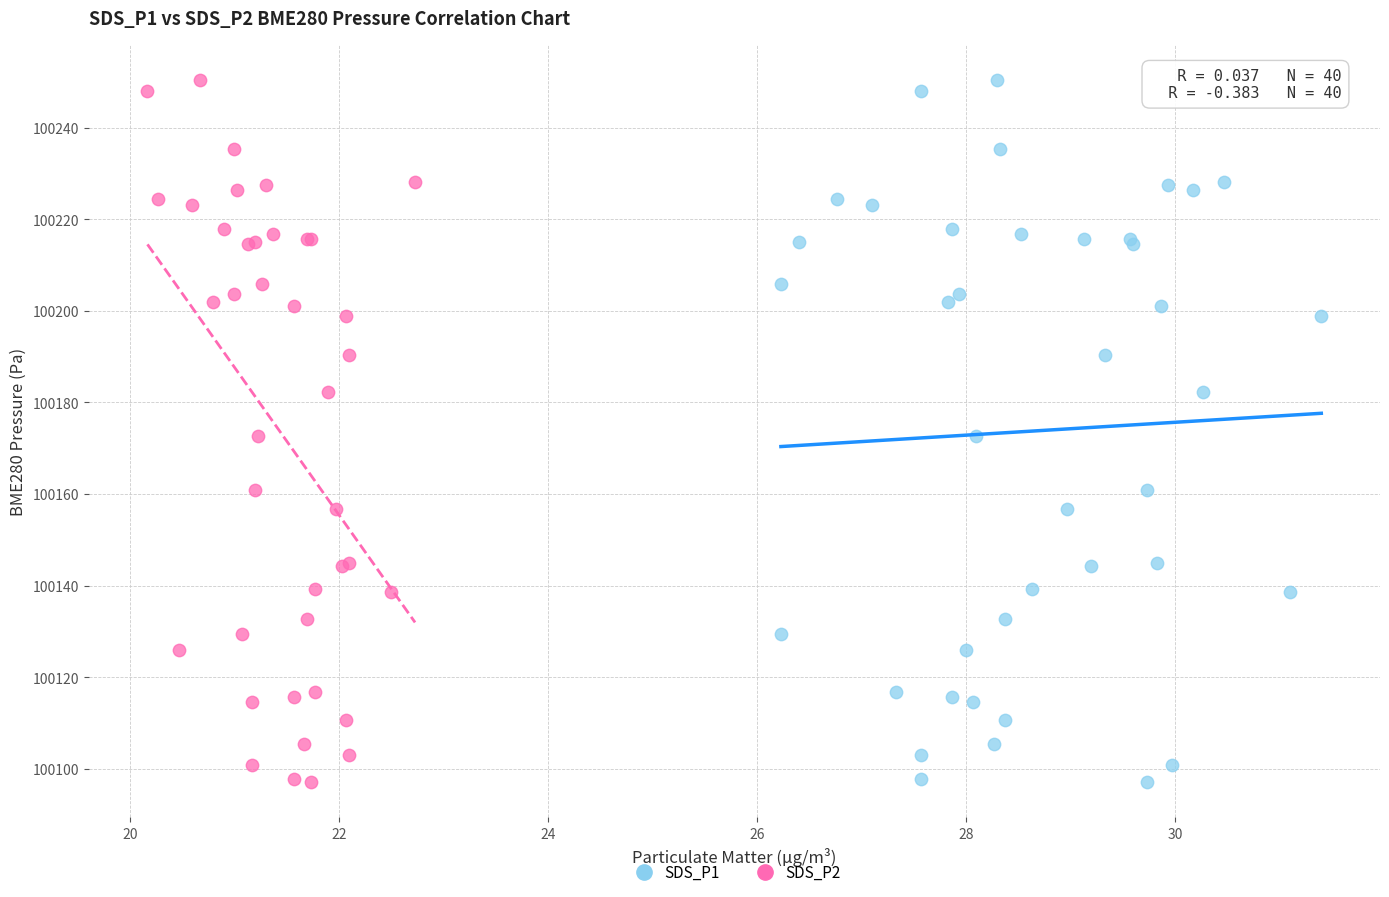

What are all the series names shown in the legend?

SDS_P1, SDS_P2